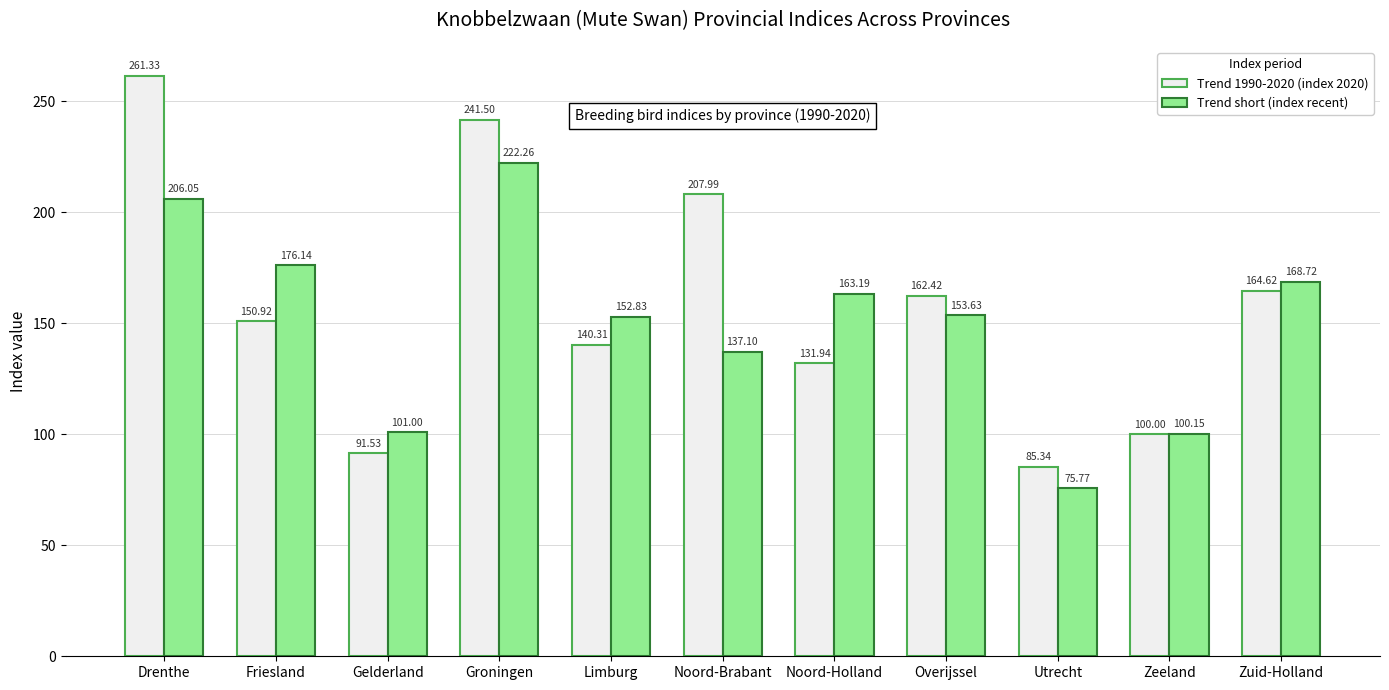

Which series has the largest range (max minus min)?

Trend 1990-2020 (index 2020)